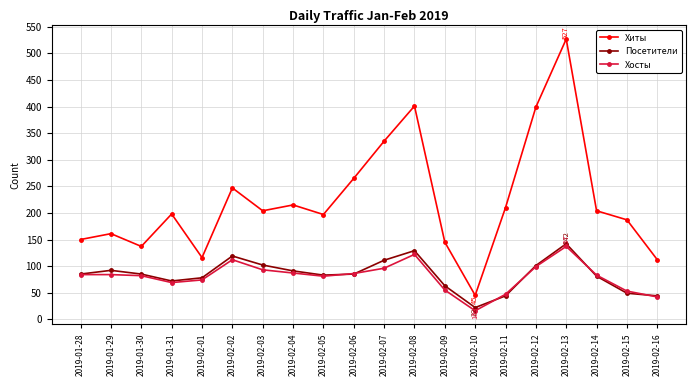

What is the difference between the highest and lowest values at 2019-02-06?

180